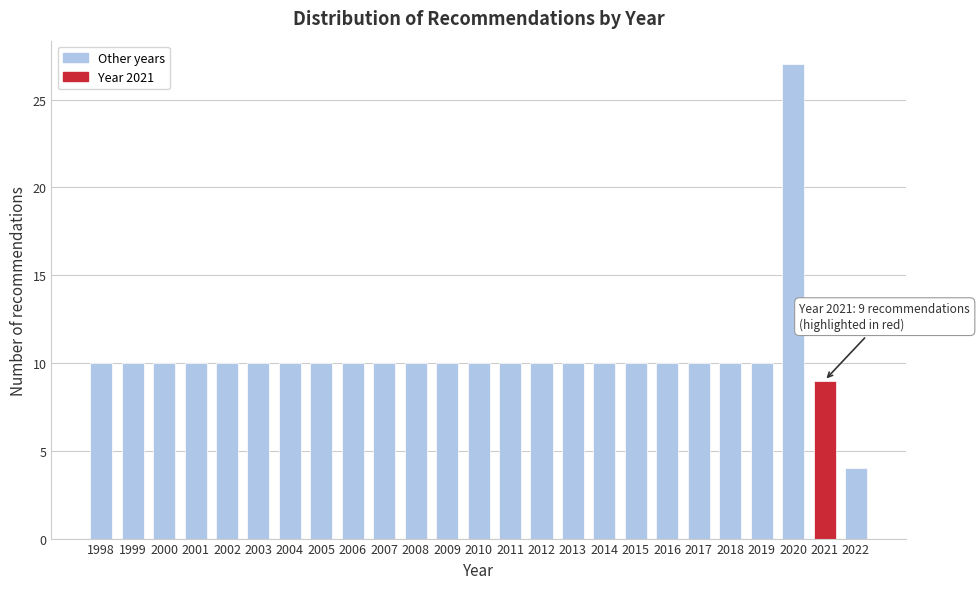

Reading right to left, transcribe all the data shown in this chart.

2022=4	2021=9	2020=27	2019=10	2018=10	2017=10	2016=10	2015=10	2014=10	2013=10	2012=10	2011=10	2010=10	2009=10	2008=10	2007=10	2006=10	2005=10	2004=10	2003=10	2002=10	2001=10	2000=10	1999=10	1998=10